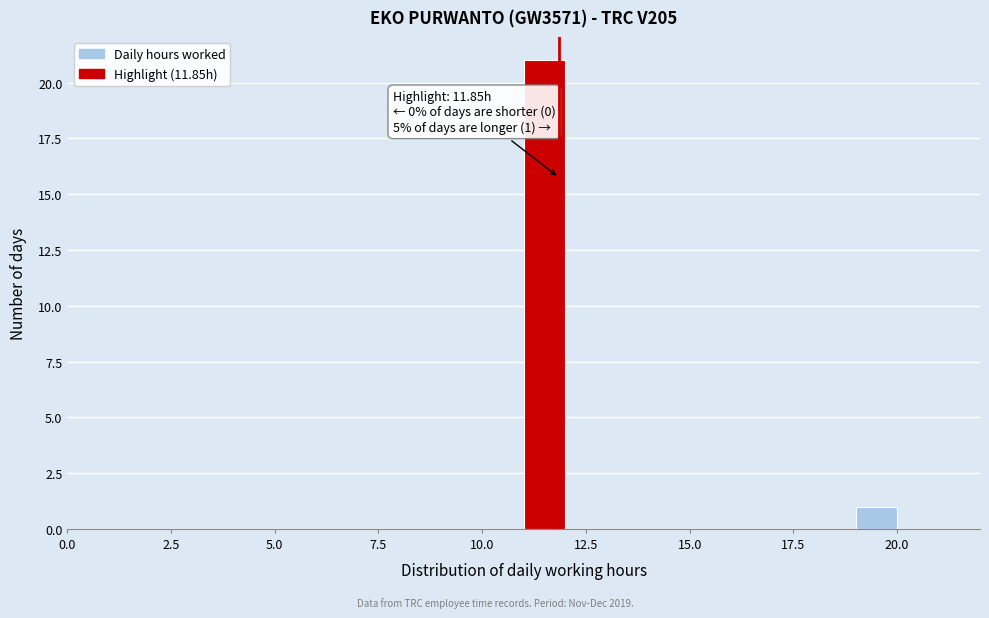

Around what value on the x-axis is the tallest bar? Give the approximate position of its centre, as read against the axis.

11.5